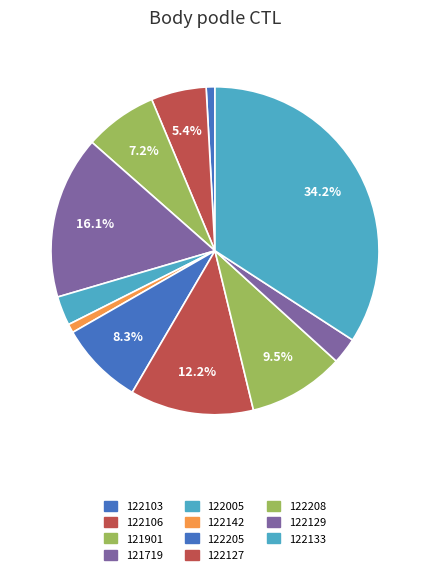

To the nearest percent, what is the average slice percentage?

9%